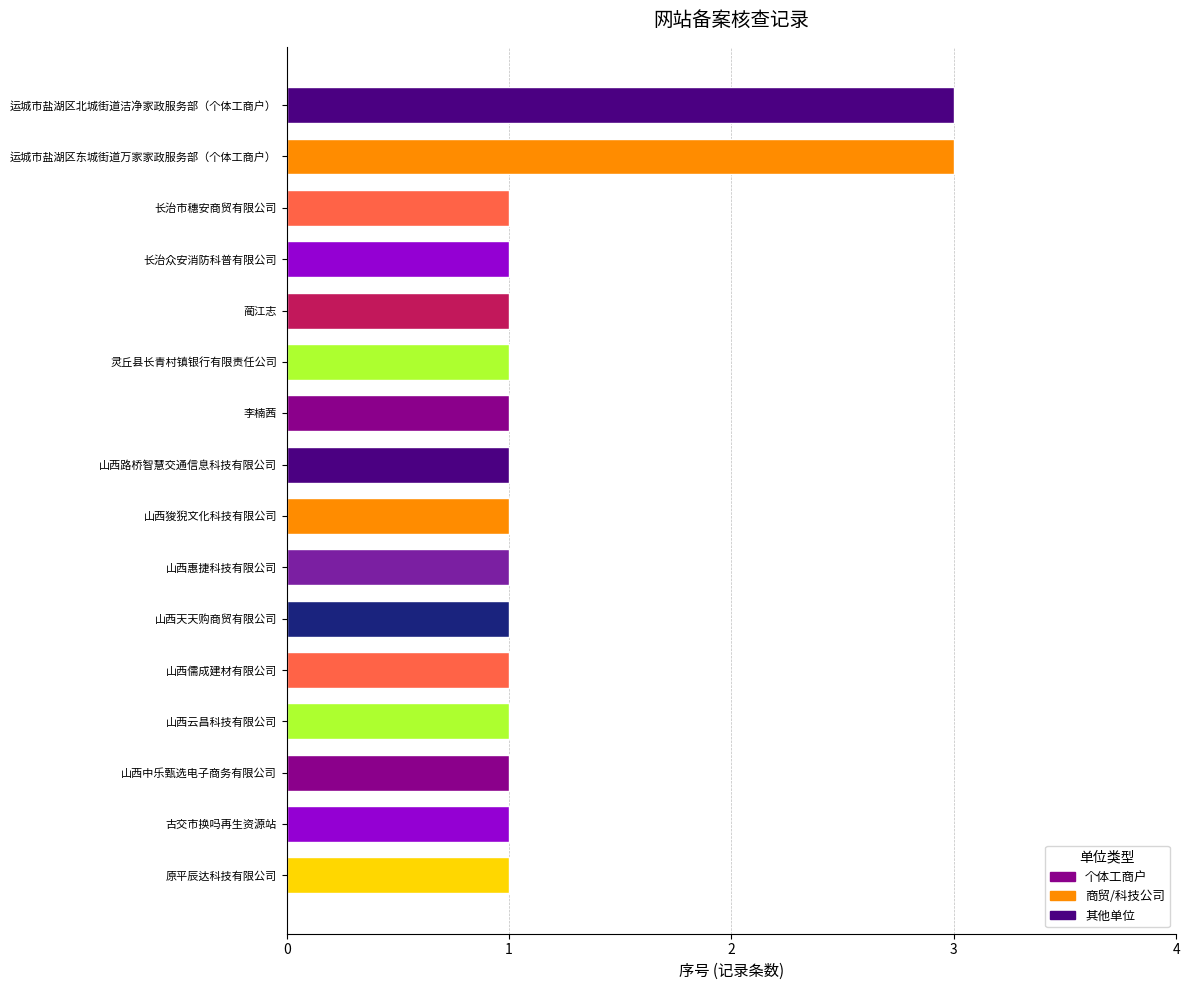

What is the maximum value shown in the chart?

3